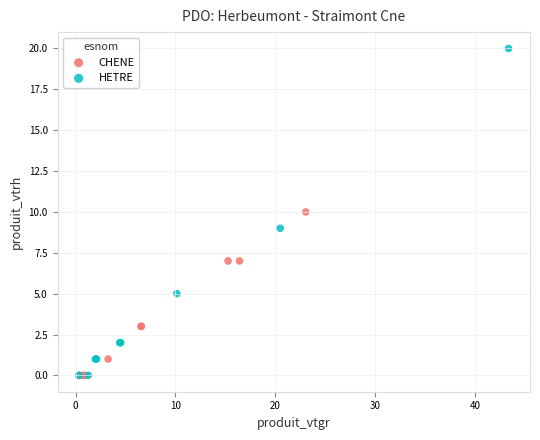

Which series has the widest spread of Y values?

HETRE